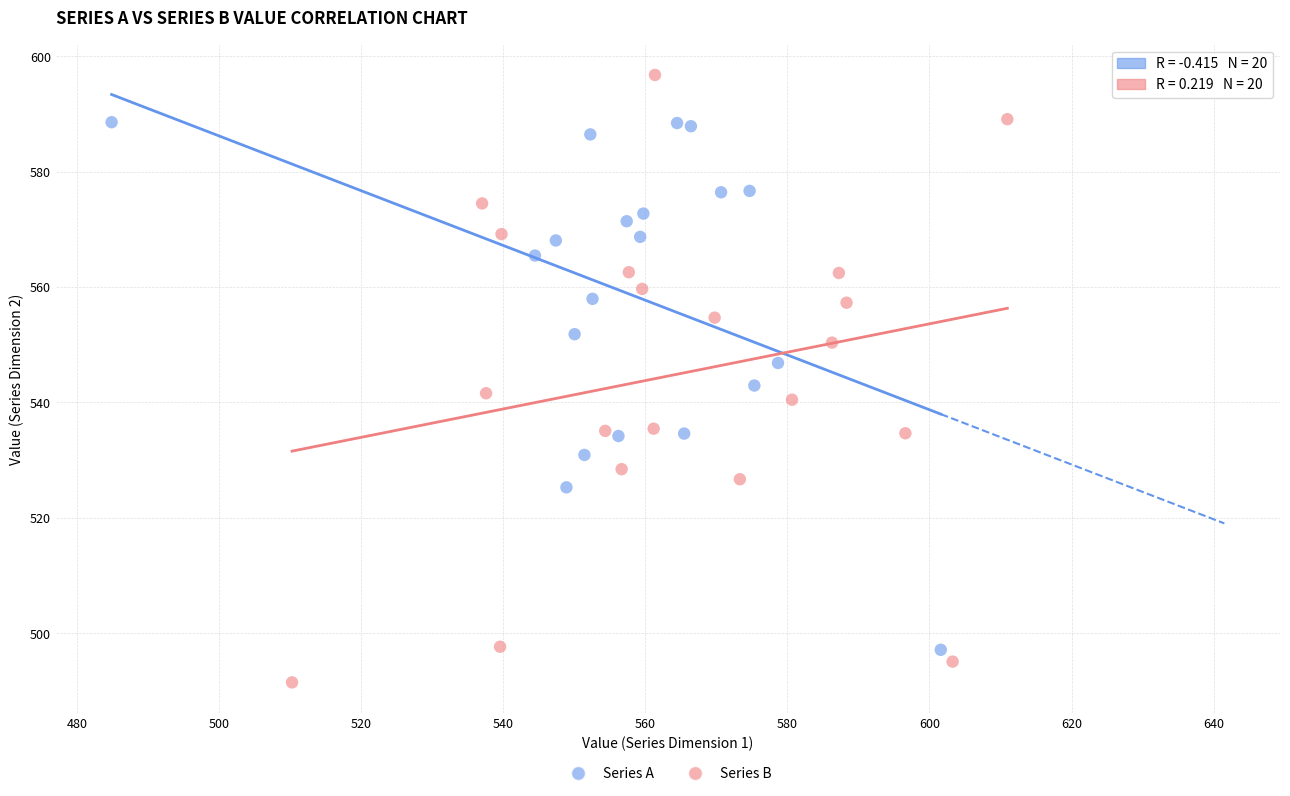

Which series reaches the minimum Y coordinate?

Series B